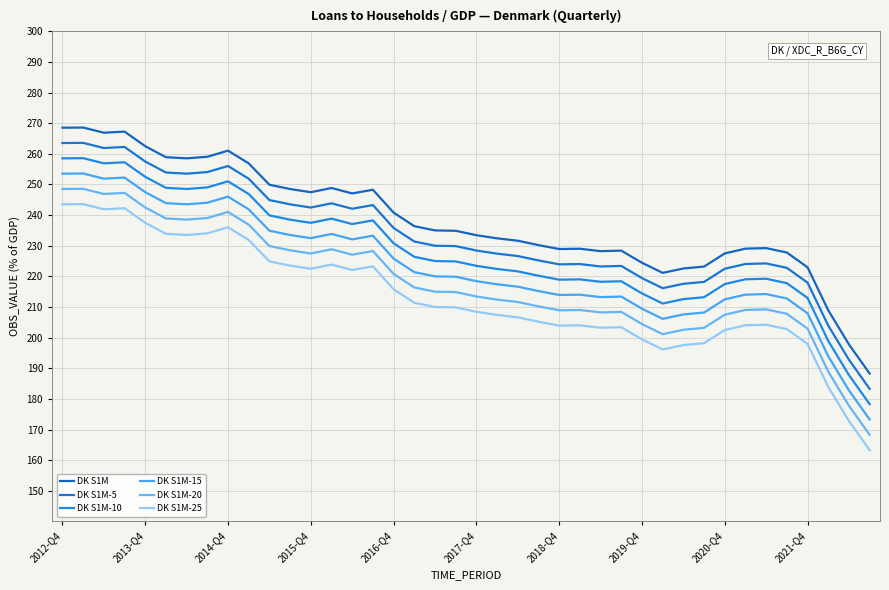

What are all the series names shown in the legend?

DK S1M, DK S1M-5, DK S1M-10, DK S1M-15, DK S1M-20, DK S1M-25